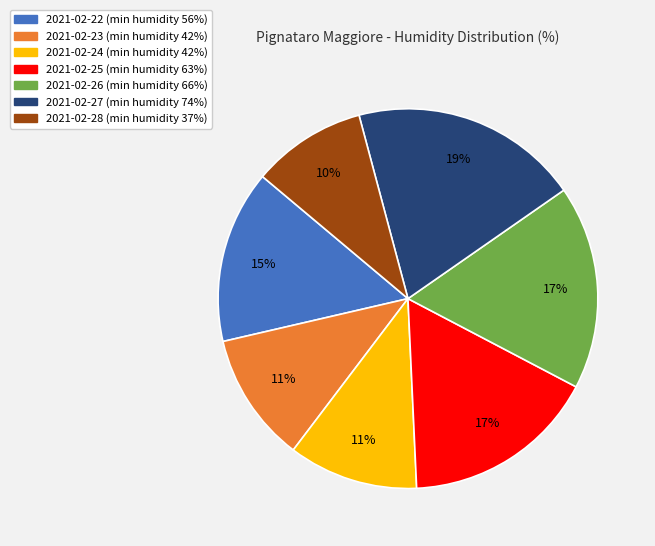

What is the smallest slice in the pie chart?

2021-02-28